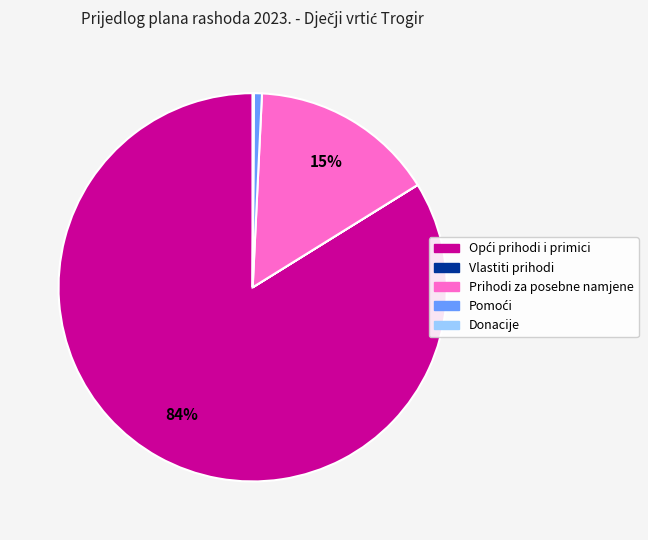

True or false: Prihodi za posebne namjene accounts for 21% of the total.

False